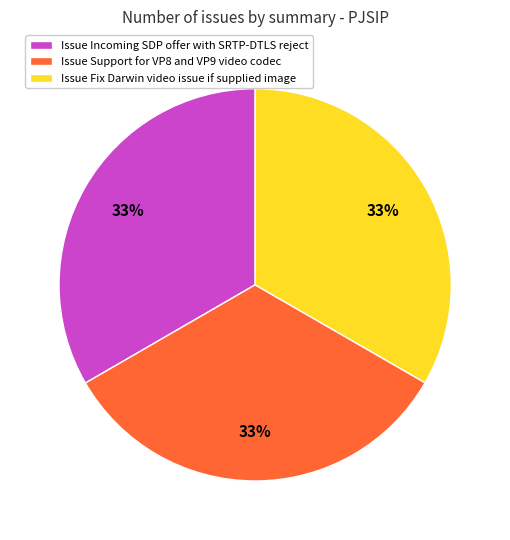

Approximately how many times larger is the value at Issue Support for VP8 and VP9 video codec compared to Issue Incoming SDP offer with SRTP-DTLS reject?

1.0